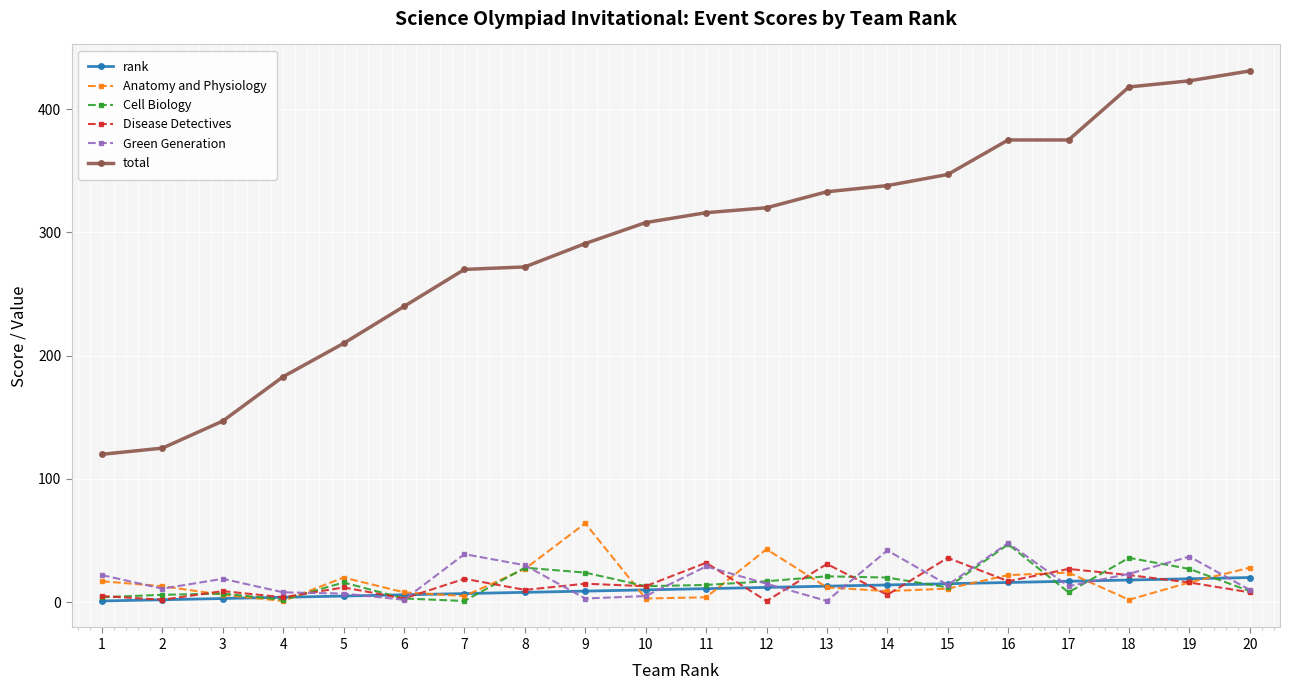

Which series has the largest range (max minus min)?

total